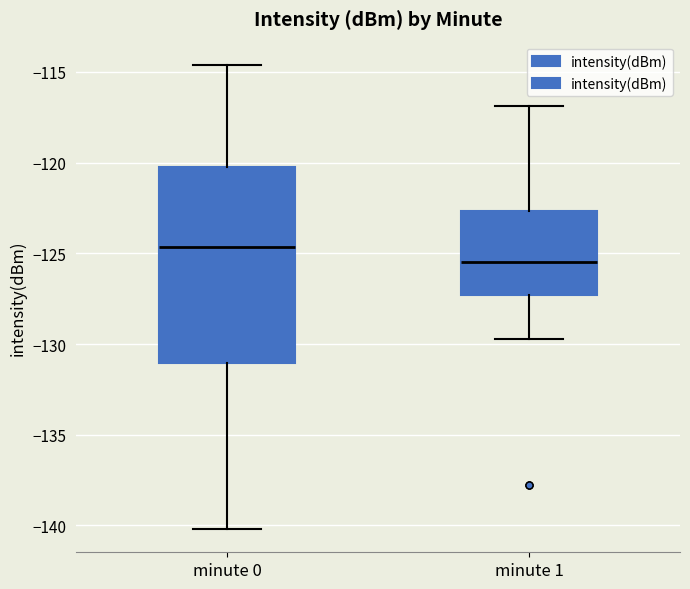

Reading left to right, transcribe this box plot: for each box, give where its median line is, the range the box spans, and where its two whiskers end, as read against the y-axis. The values are not printed on the chart, so give them approximately, as read against the axis.

minute 0: median -124.5, box -131.0 to -120.5, whiskers -140.0 to -114.5
minute 1: median -125.5, box -127.5 to -122.5, whiskers -129.5 to -117.0